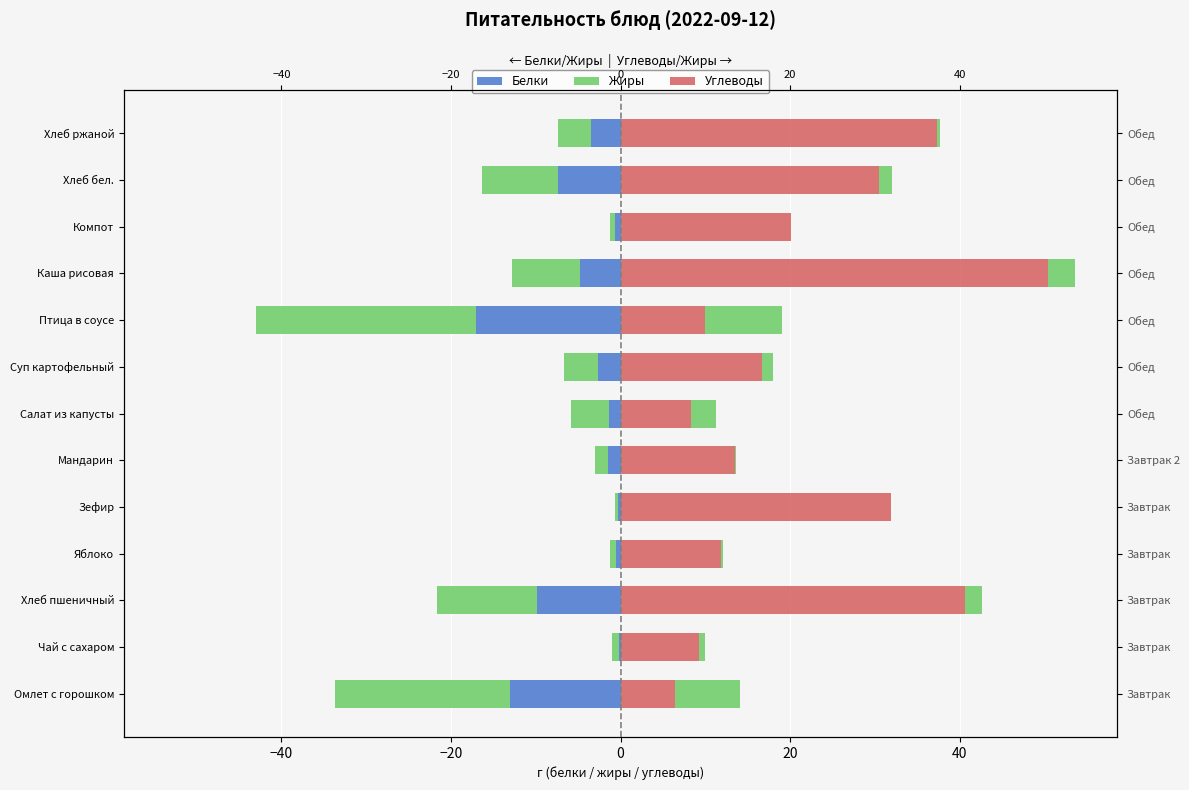

True or false: Углеводы has a value of 32.6 at Компот.

False